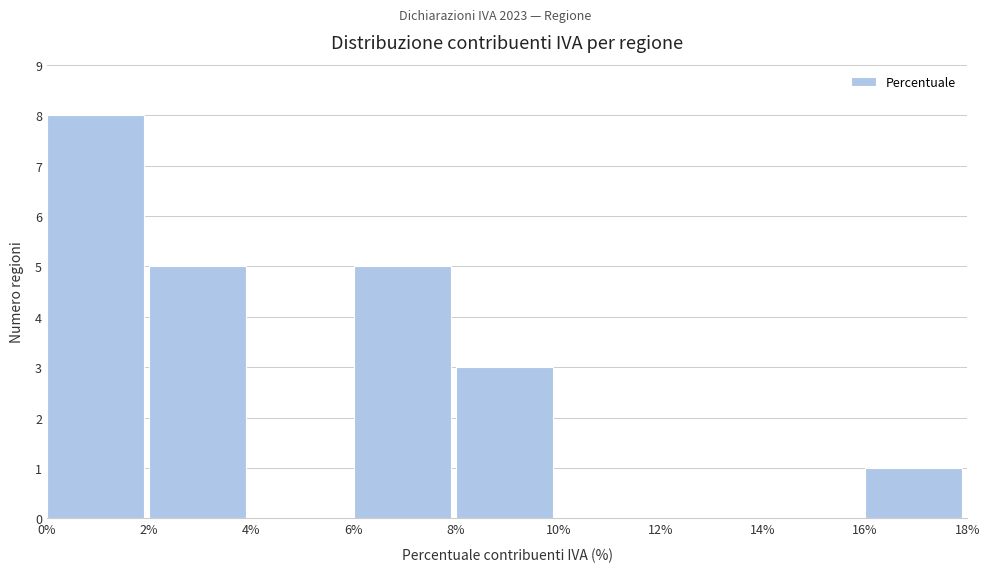

Reading left to right, transcribe this chart: for each bar, give the range it covers on the x-axis and its height. The values are not printed on the chart, so give them approximately, as read against the axis.

0% to 2%: 8
2% to 4%: 5
4% to 6%: 0
6% to 8%: 5
8% to 10%: 3
10% to 12%: 0
12% to 14%: 0
14% to 16%: 0
16% to 18%: 1